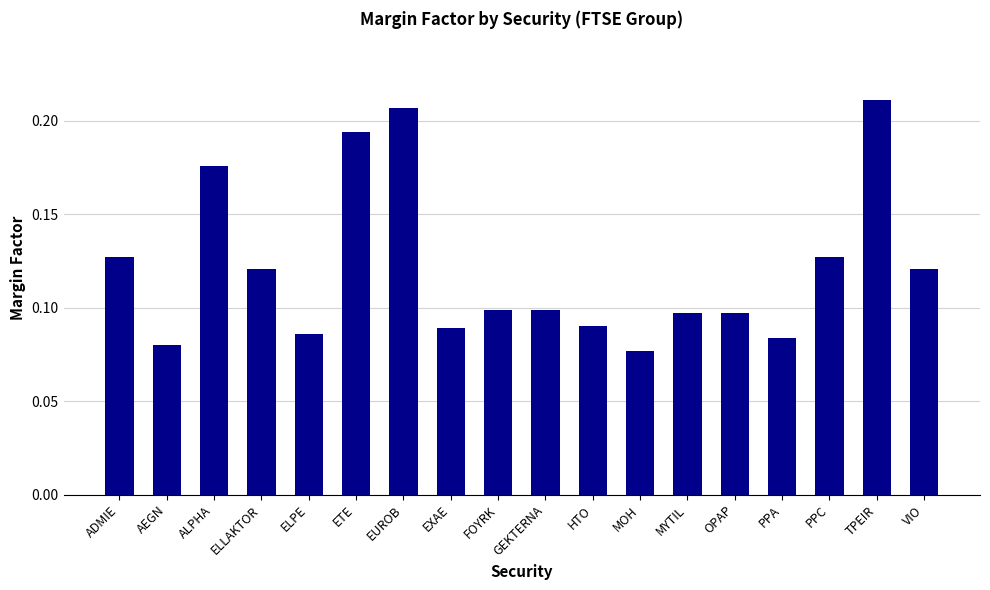

What position from the left is ELLAKTOR?

4